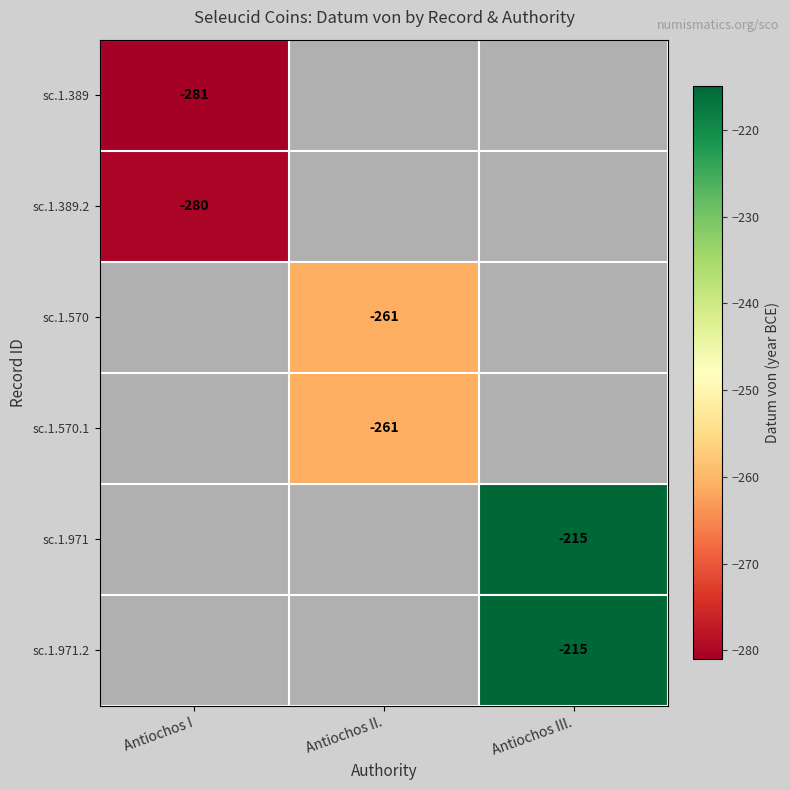

The value of sc.1.570 at Antiochos II. is -261. True or false?

True